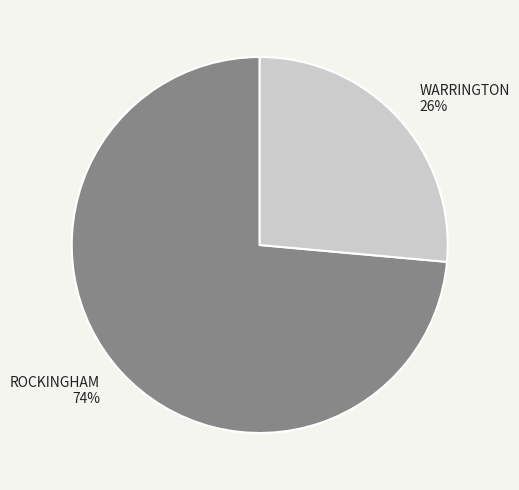

Approximately how many times larger is the value at WARRINGTON compared to ROCKINGHAM?

0.4